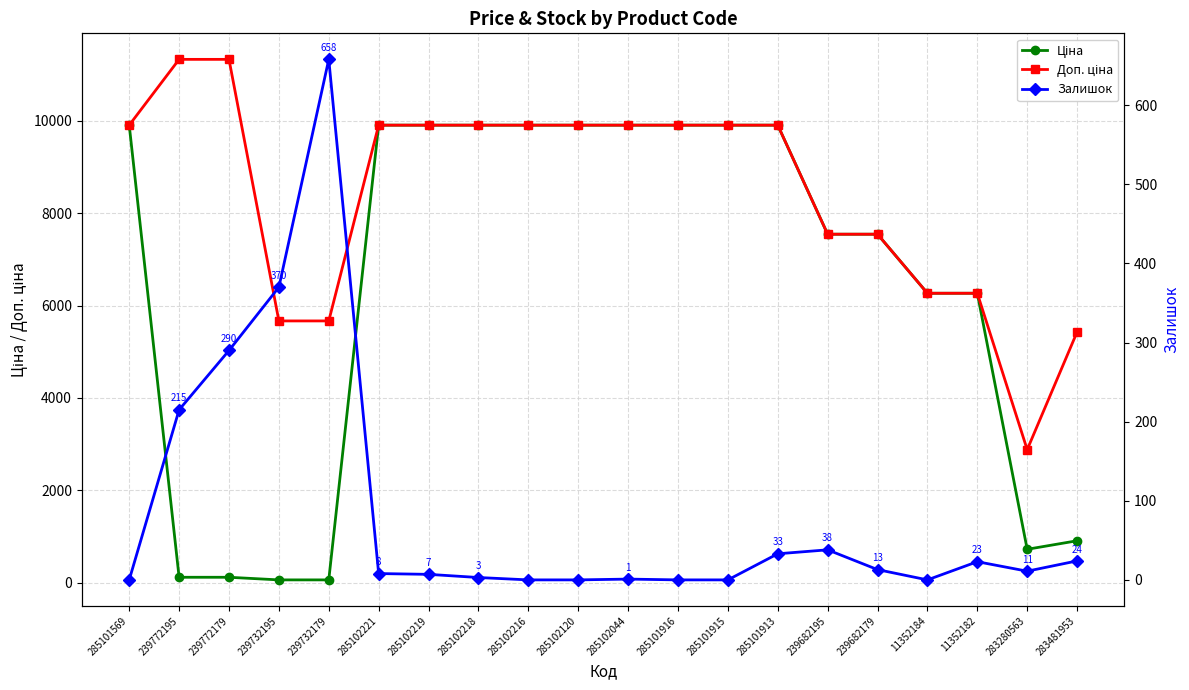

Is the value of Доп. ціна at 285102221 greater than the value of Ціна at 239732179?

Yes